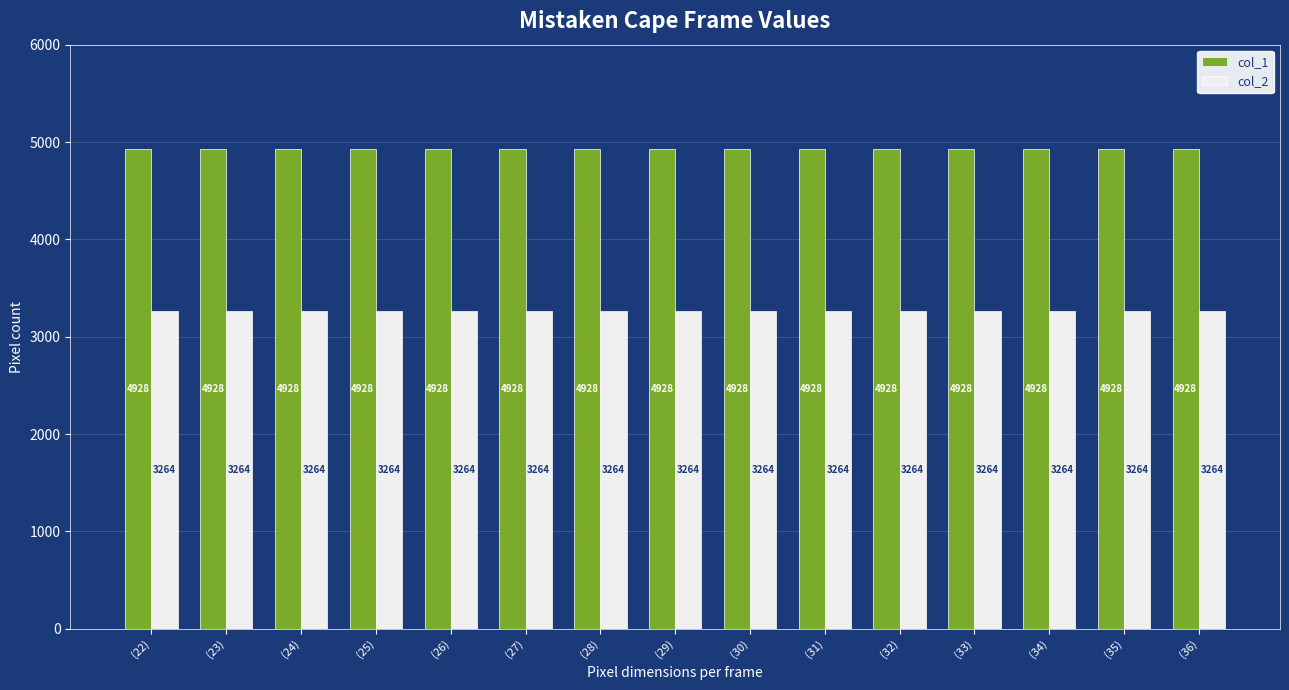

What is the total value across all series at (31)?

8192